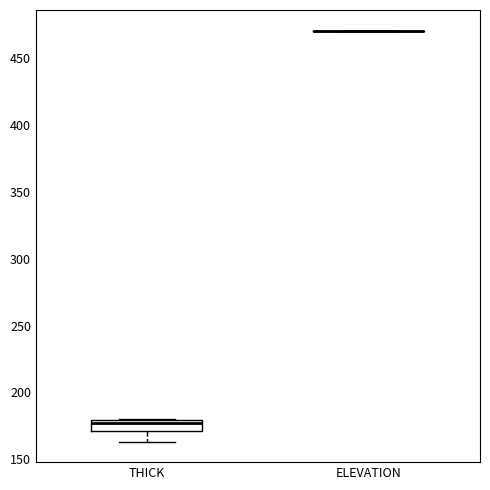

Reading left to right, transcribe this box plot: for each box, give where its median line is, the range the box spans, and where its two whiskers end, as read against the y-axis. The values are not printed on the chart, so give them approximately, as read against the axis.

THICK: median 175, box 170 to 180, whiskers 165 to 180
ELEVATION: box collapsed to a line at 470, whiskers 470 to 470